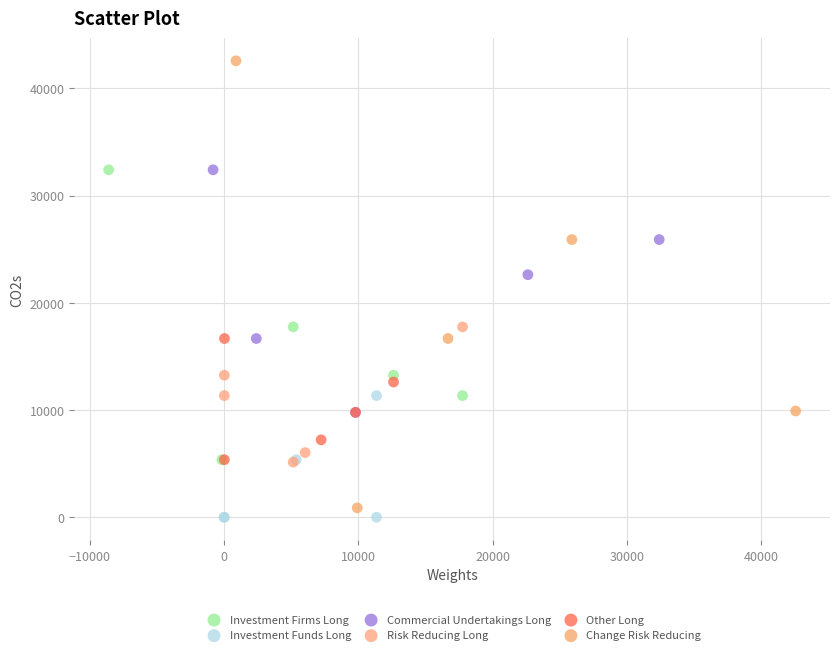

Which series reaches the maximum Y coordinate?

Change Risk Reducing